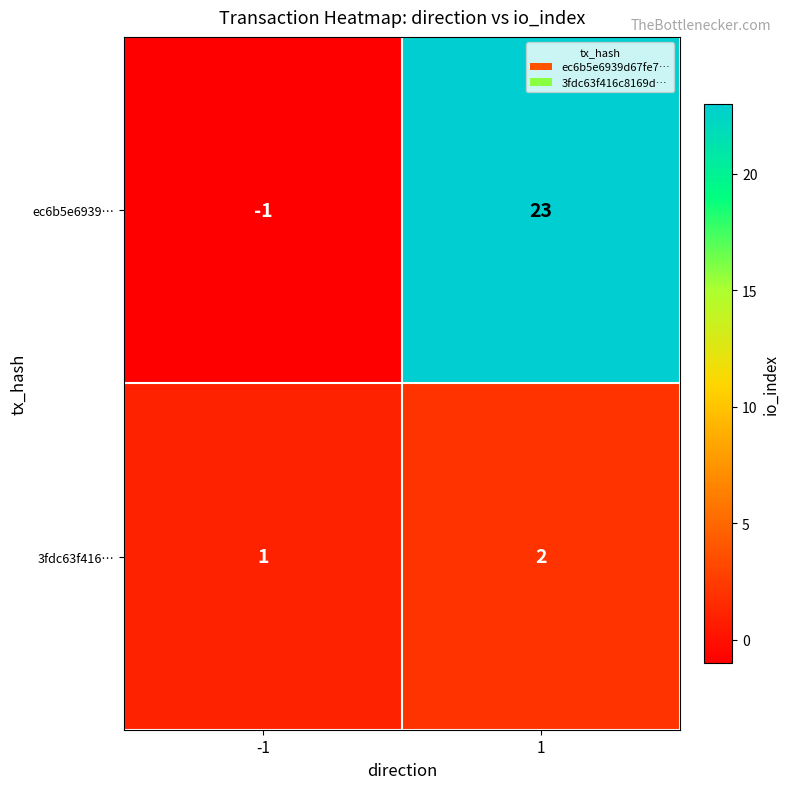

Rank the series by their average value, from lowest to highest.

3fdc63f416…, ec6b5e6939…